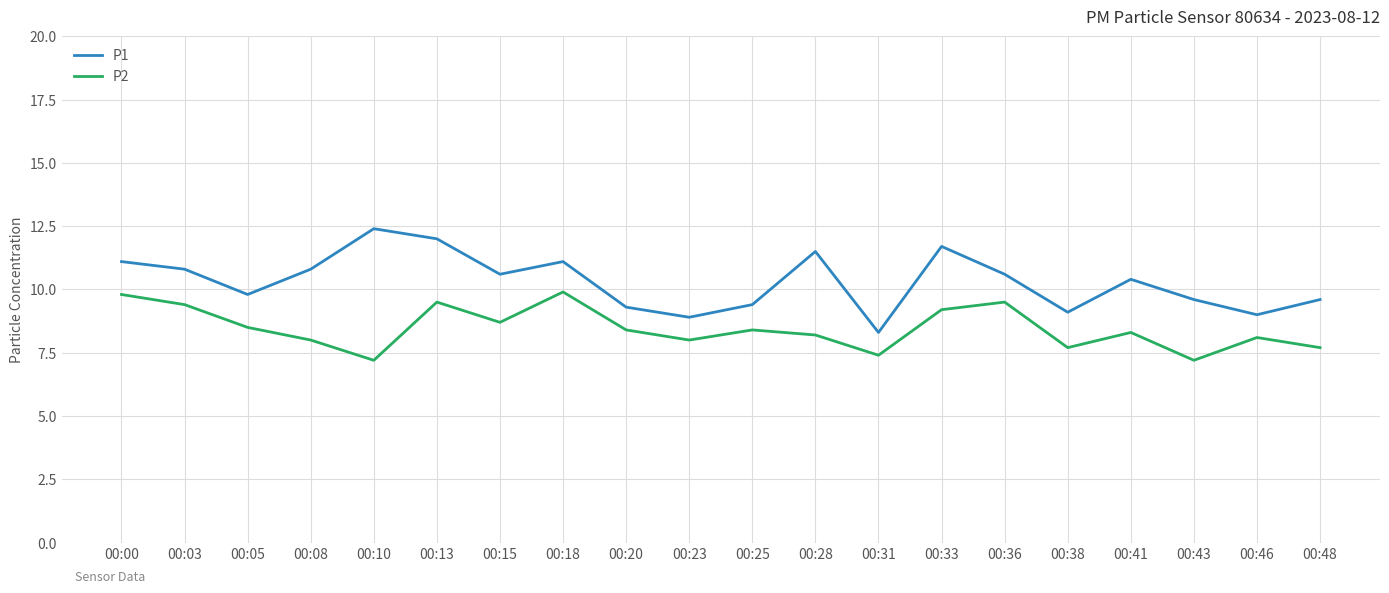

What is the average value of the P1 series?

10.3